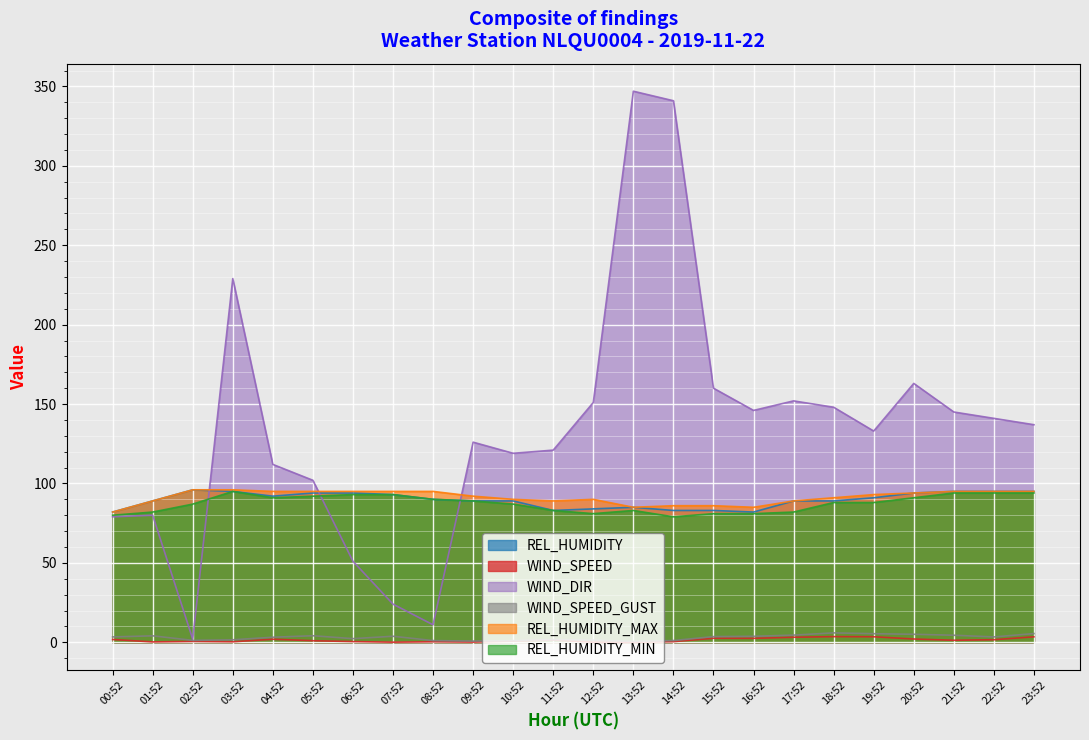

What is the lowest value of the REL_HUMIDITY series?

82.0